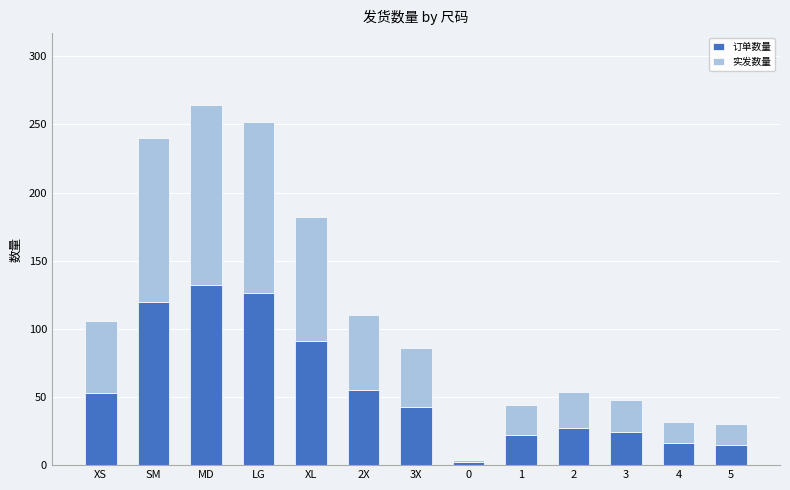

Is it true that 订单数量 equals 221 at MD?

False